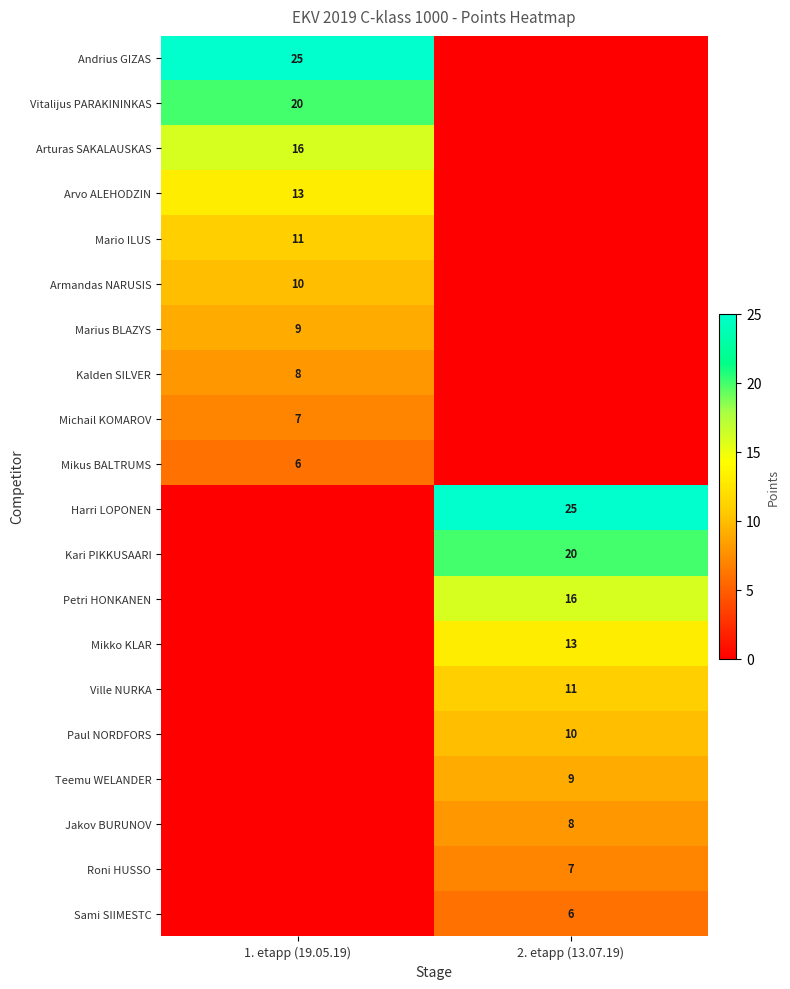

True or false: Andrius GIZAS has a value of 25 at 1. etapp (19.05.19).

True